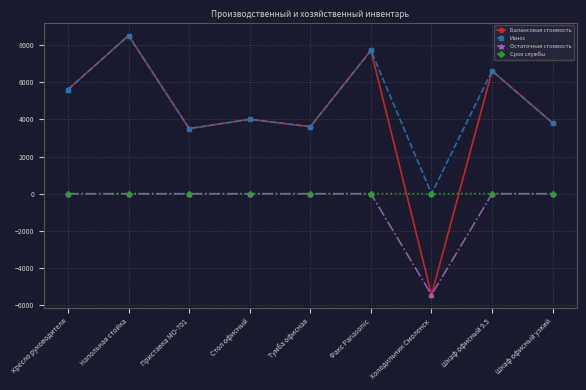

What is the label of the 1st point from the left?

Кресло руководителя